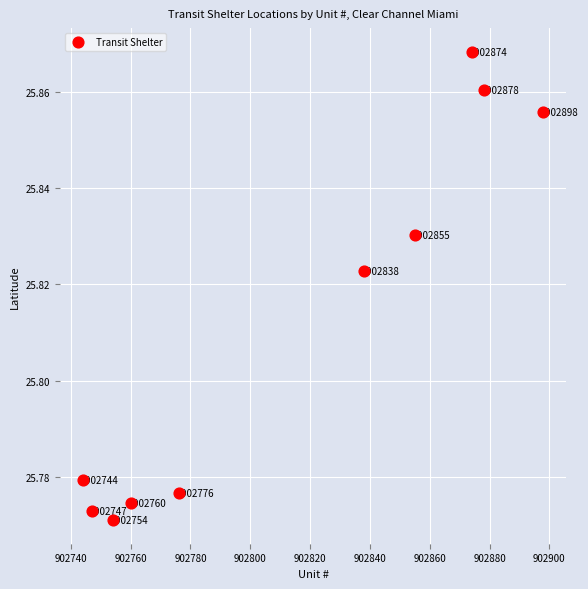

What is the range of X values (max minus min)?

154.0